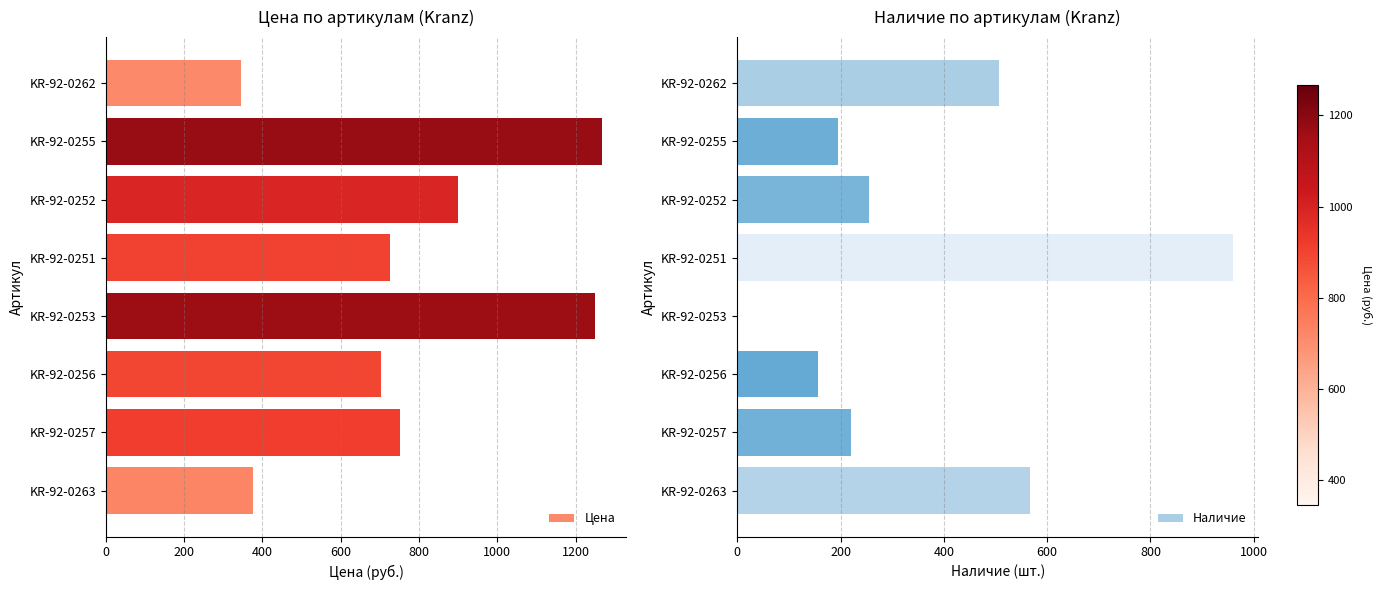

Does the chart contain any negative values?

No